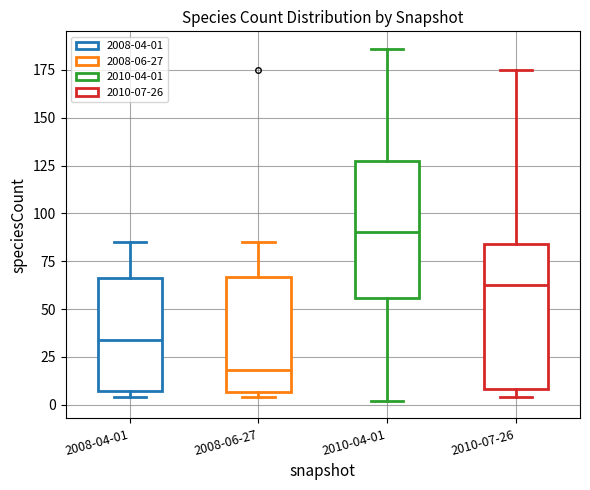

Comparing the boxes themselves (not the whiskers), which one is the tallest?

2010-07-26